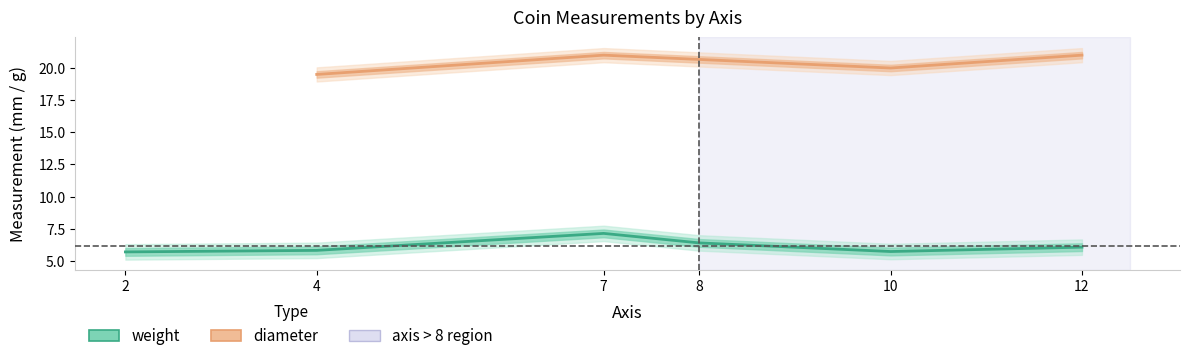

Is it true that the value at 10 is 3.8?

False